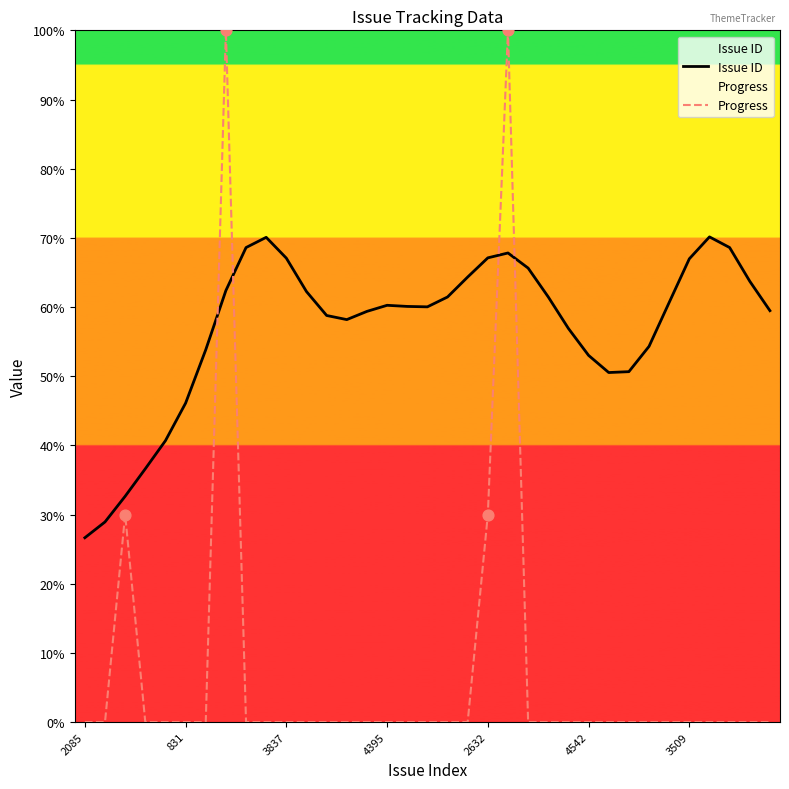

At how many categories does at least one series exceed 2?

35